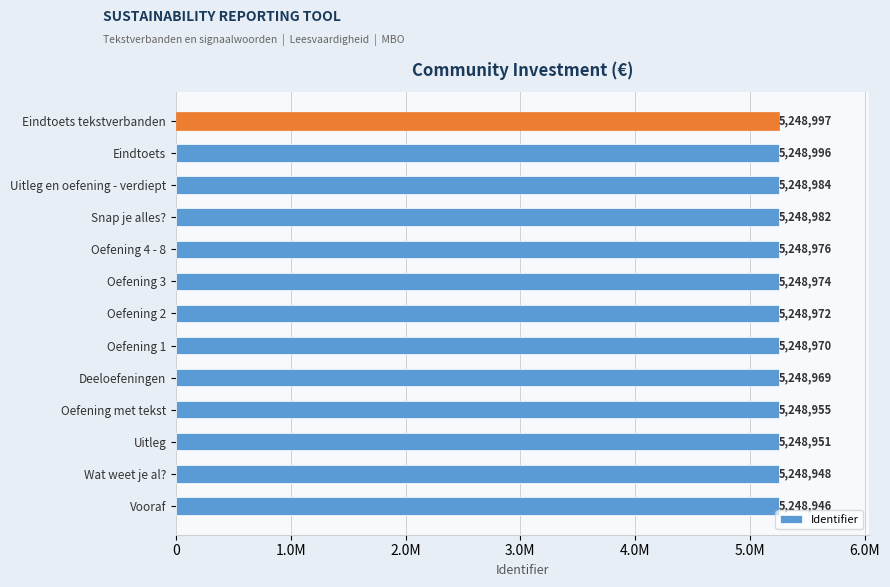

Are the bars horizontal?

Yes